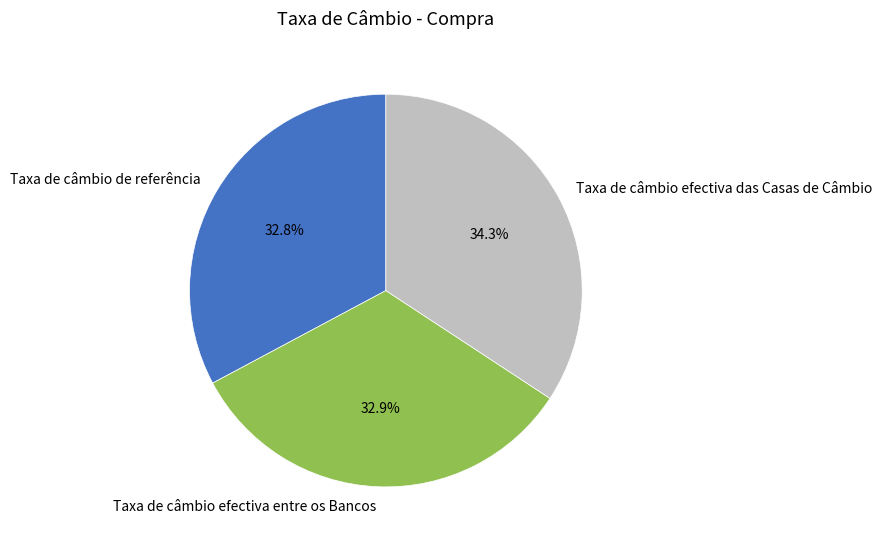

What percentage is the Taxa de câmbio efectiva entre os Bancos slice, to the nearest percent?

33%